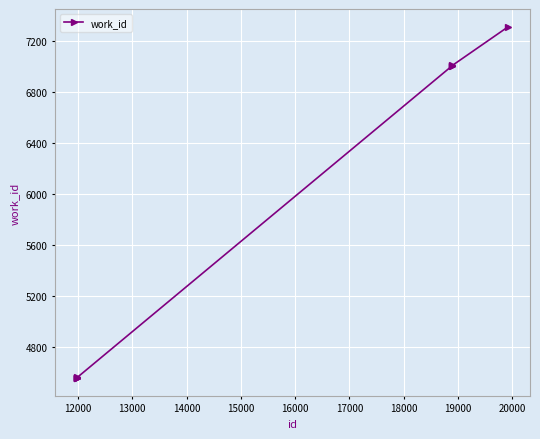

What is the value of the 2nd point from the left?

4559